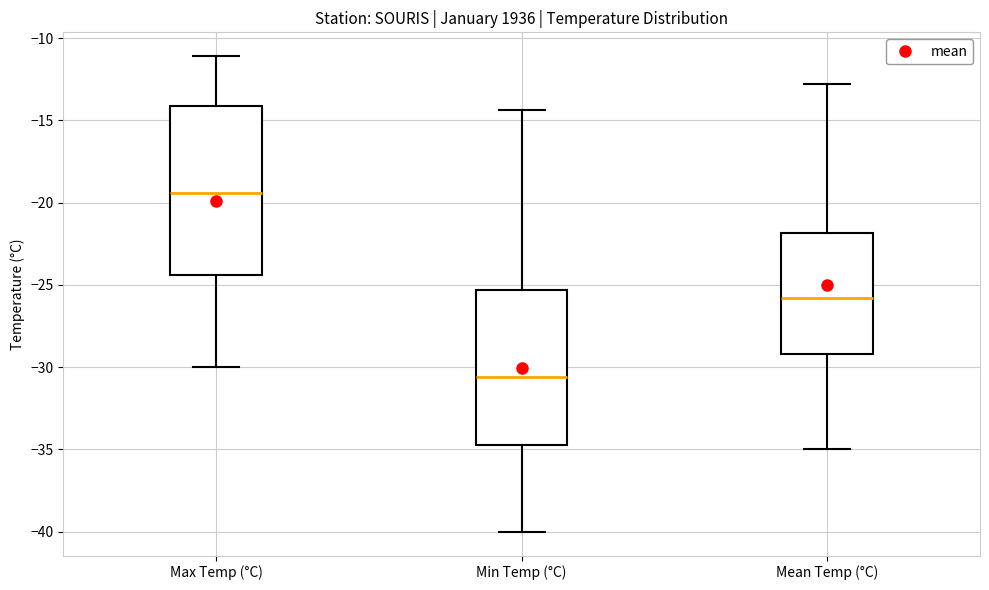

Reading left to right, read every box against the y-axis: the position of its median line, the range the box covers, and the ends of its whiskers. The values are not printed on the chart, so give them approximately, as read against the axis.

Max Temp (°C): median -19.5, box -24.5 to -14.0, whiskers -30.0 to -11.0
Min Temp (°C): median -30.5, box -34.5 to -25.5, whiskers -40.0 to -14.5
Mean Temp (°C): median -26.0, box -29.0 to -22.0, whiskers -35.0 to -13.0